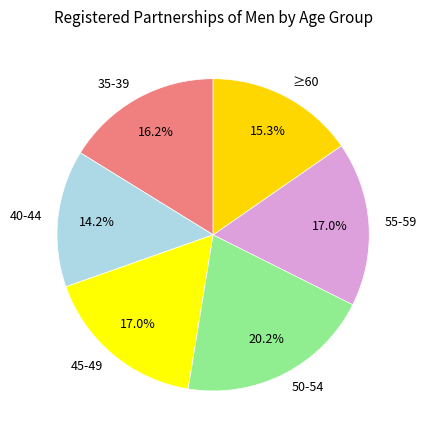

What percentage do 35-39 and 40-44 together represent?

30.4%